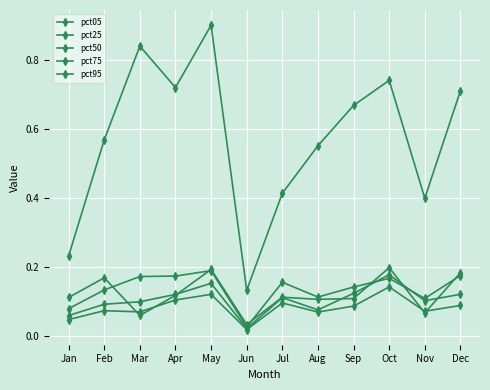

Between Jan and Jul, which series saw the biggest shift?

pct95